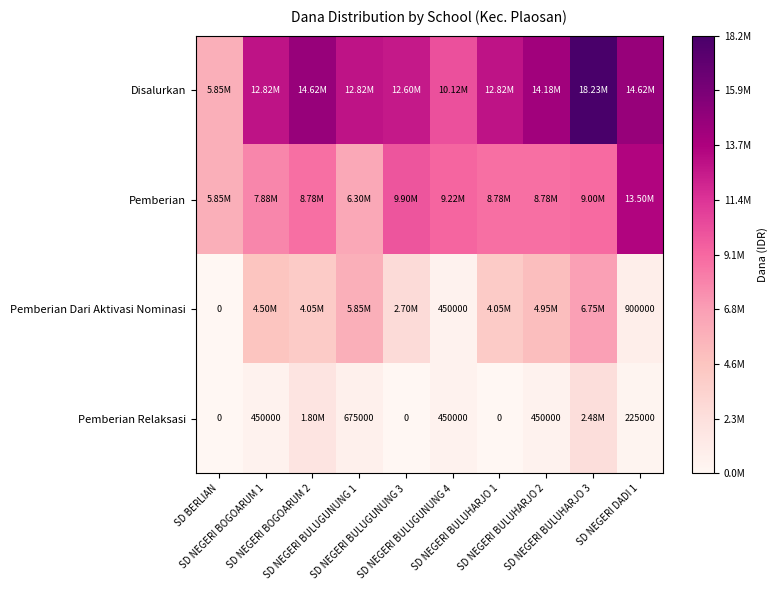

The Pemberian Relaksasi series shows 1402040 at SD NEGERI BULUHARJO 1. True or false?

False